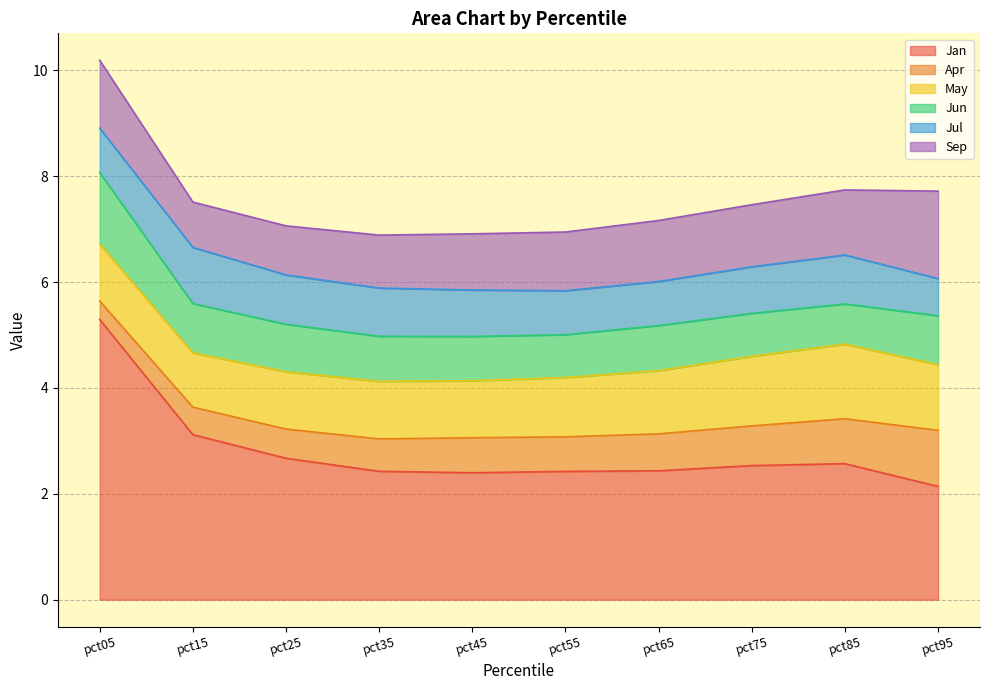

What value does the Jan series have at pct65?

2.4